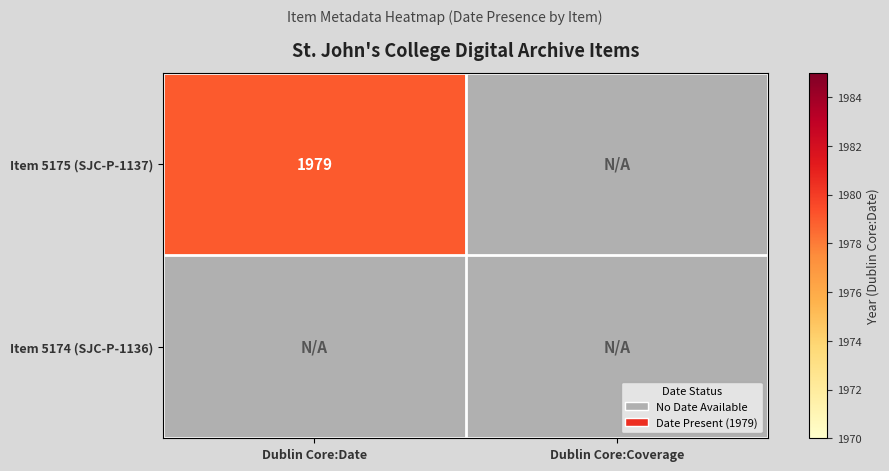

Reading left to right, extract all data points from this chart.

SJC-P-1137: 1979	0
SJC-P-1136: 0	0